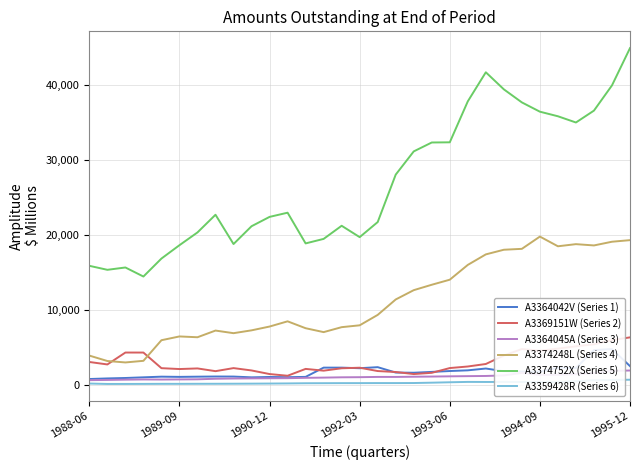

What is the maximum value shown in the chart?

44947